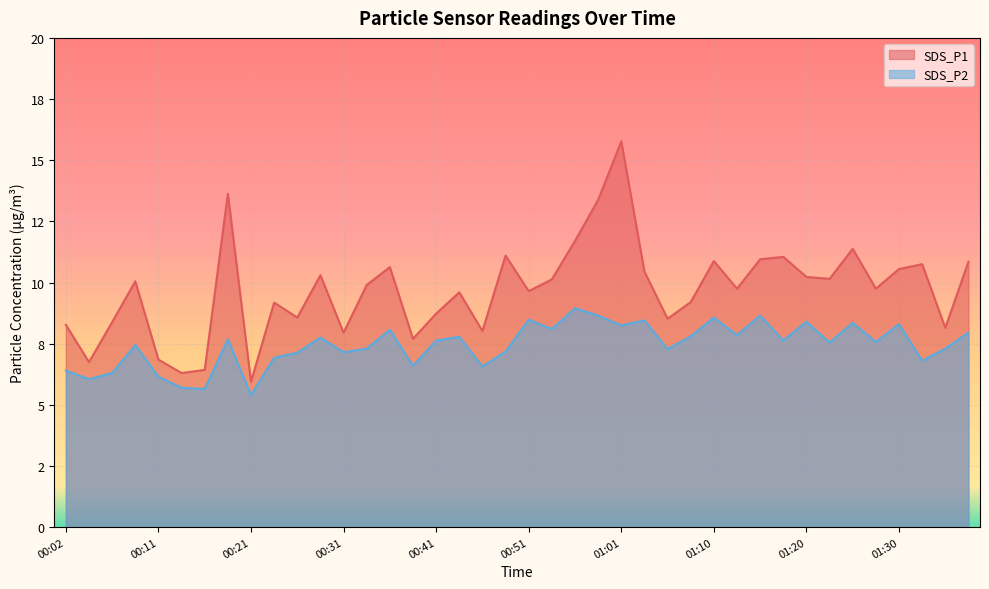

True or false: SDS_P2 and SDS_P1 cross at least once.

False